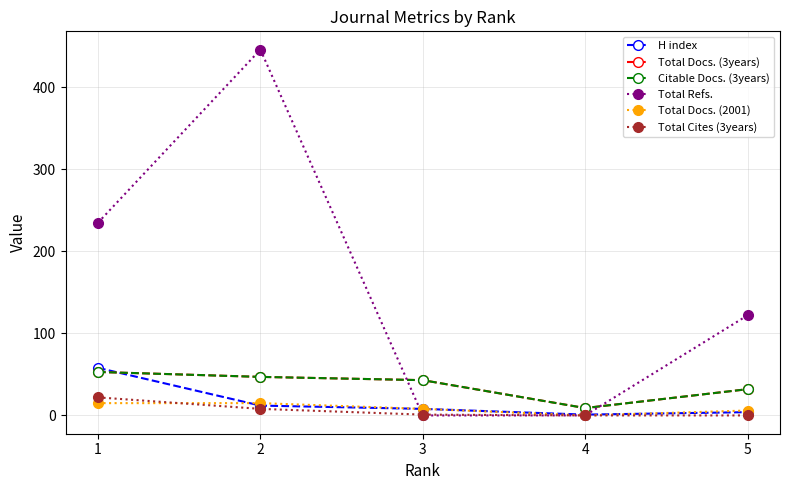

Is this an area chart (filled region under the line)?

No